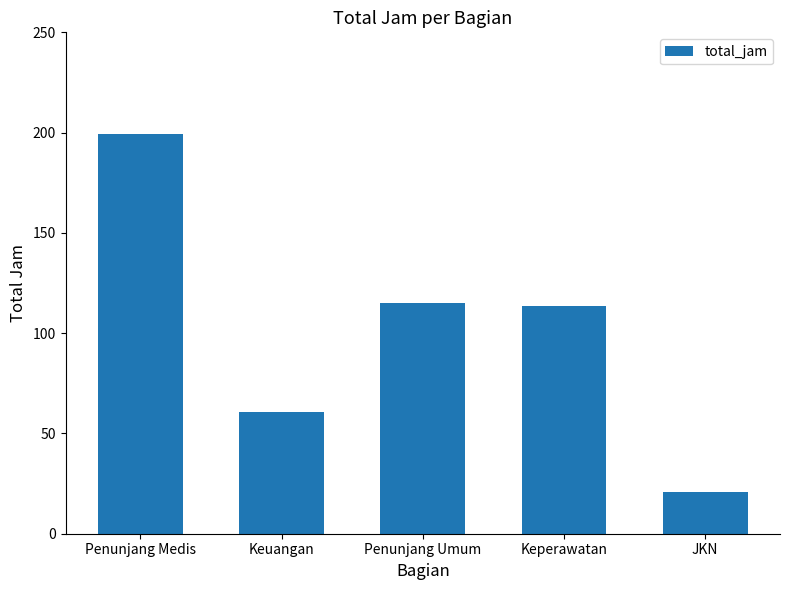

What is the label of the 2nd bar from the left?

Keuangan